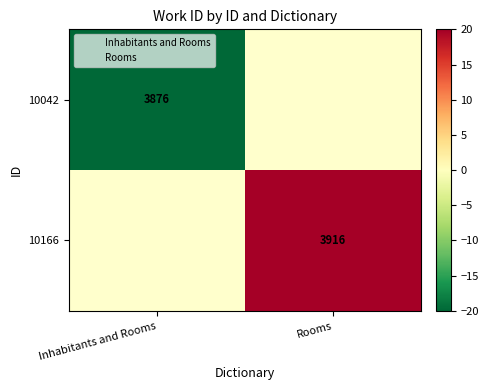

The value of 10042 at Inhabitants and Rooms is 6136. True or false?

False